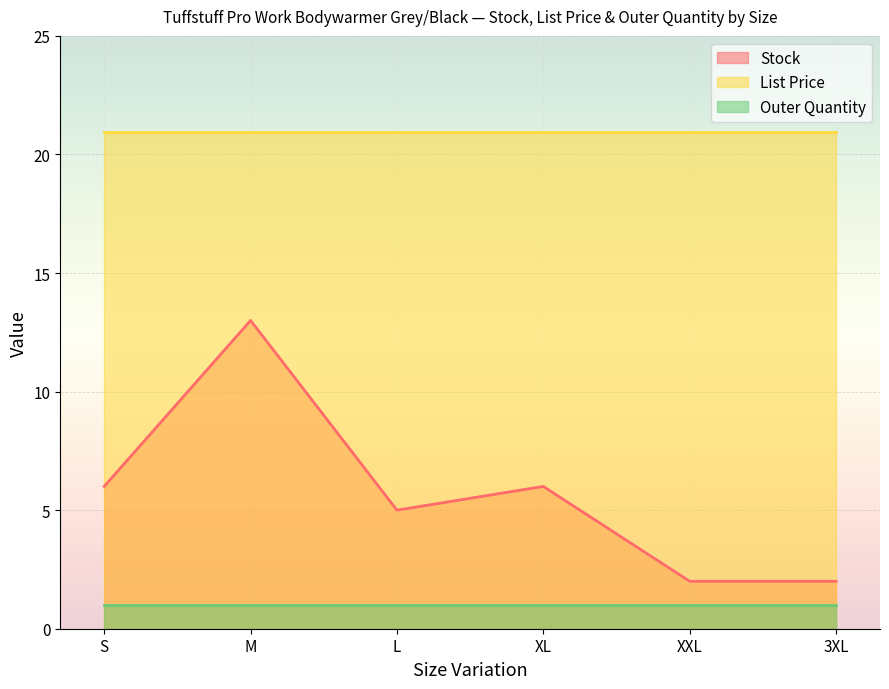

True or false: Stock and List Price cross at least once.

False